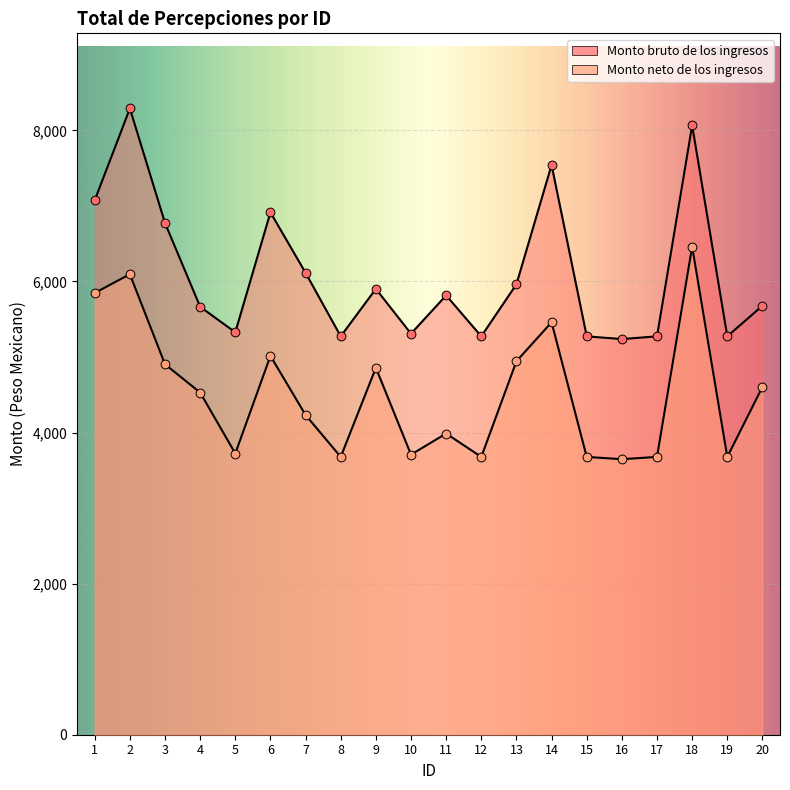

Which series has the largest total across all categories?

Monto bruto de los ingresos